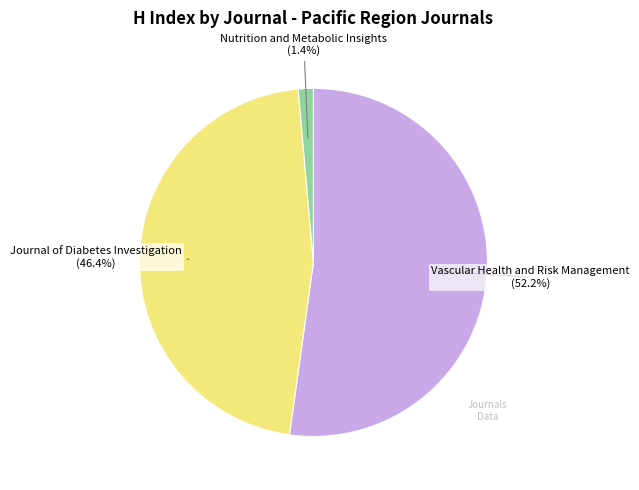

Which category has the biggest portion of the pie?

Vascular Health and Risk Management